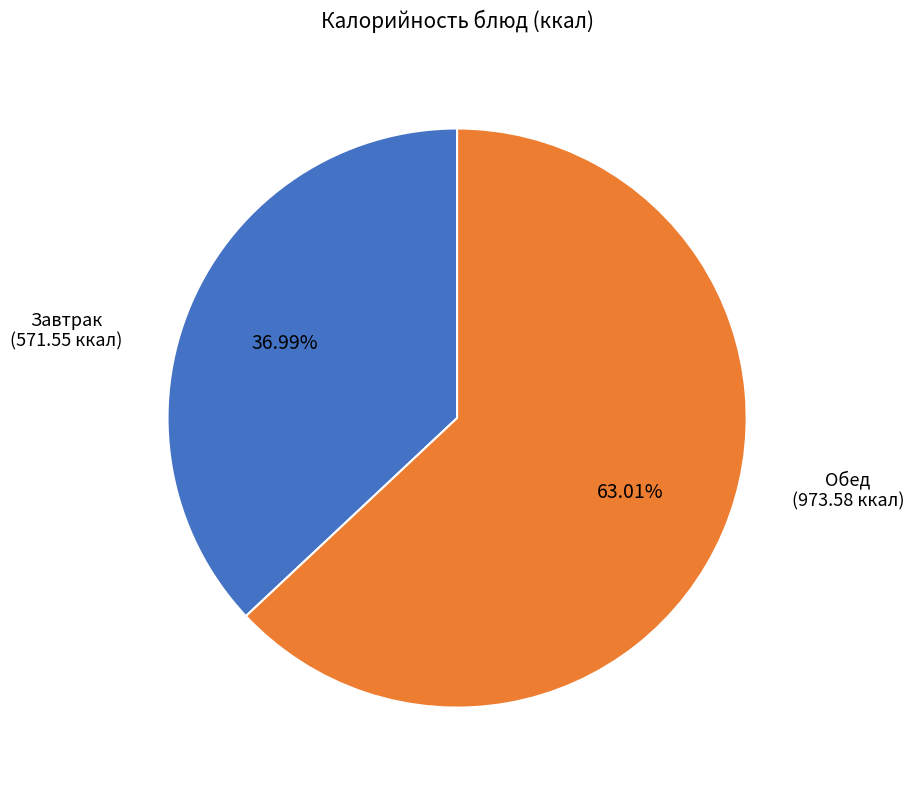

Count the number of slices in the pie.

2